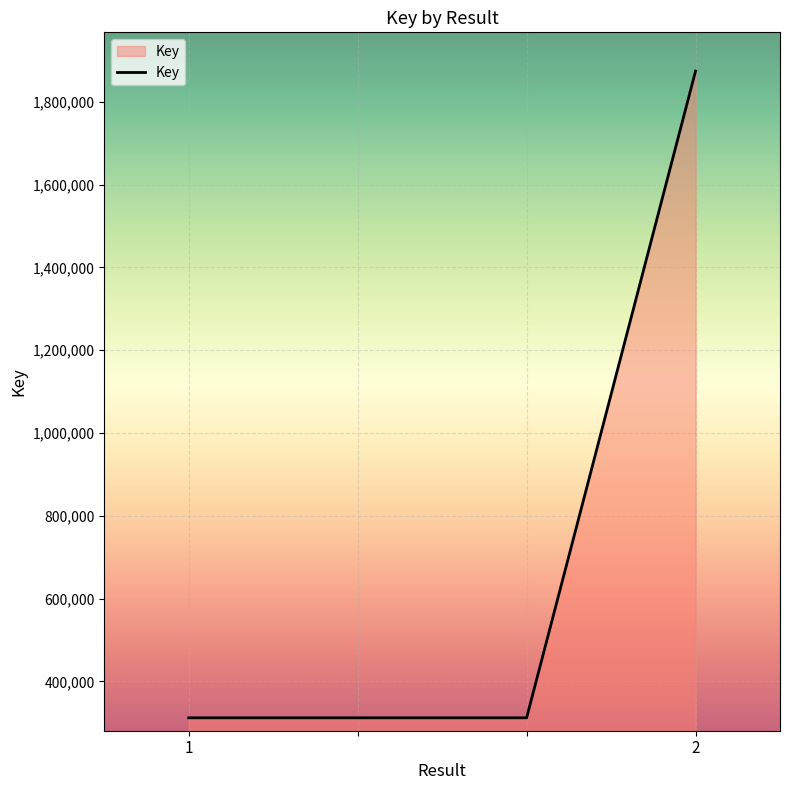

What is the difference between the maximum and minimum values?

1562364